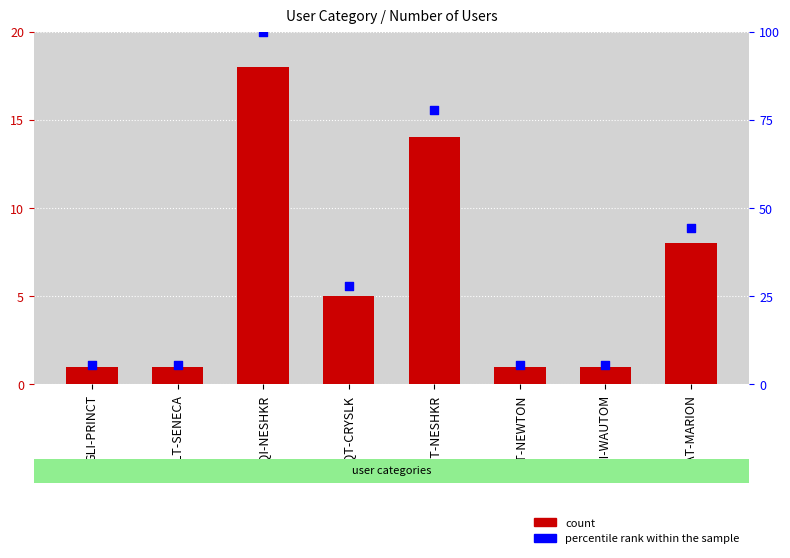

Which series has the widest spread of Y values?

percentile rank within the sample